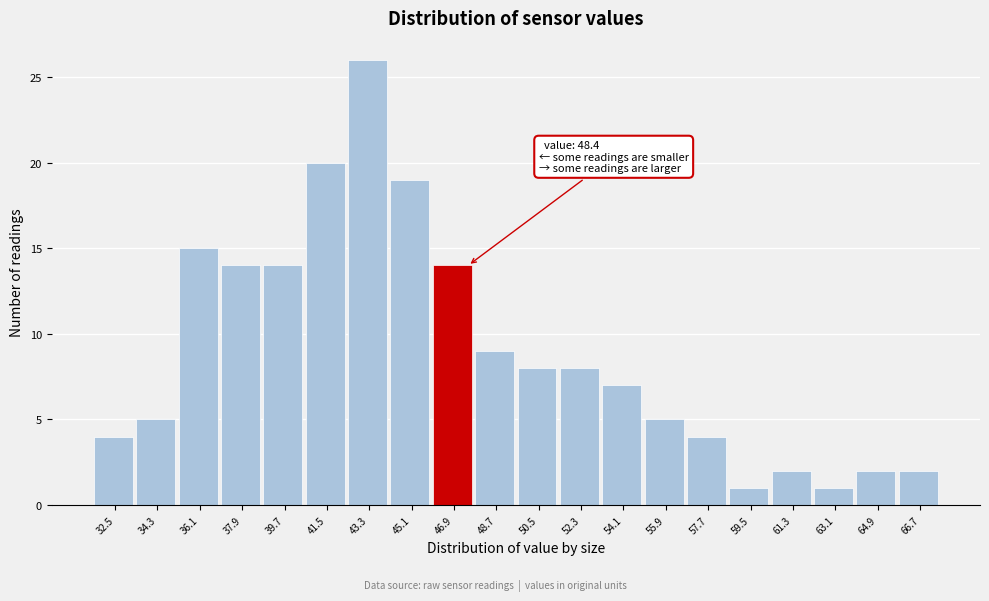

Reading left to right, extract all data points from this chart.

4	5	15	14	14	20	26	19	14	9	8	8	7	5	4	1	2	1	2	2